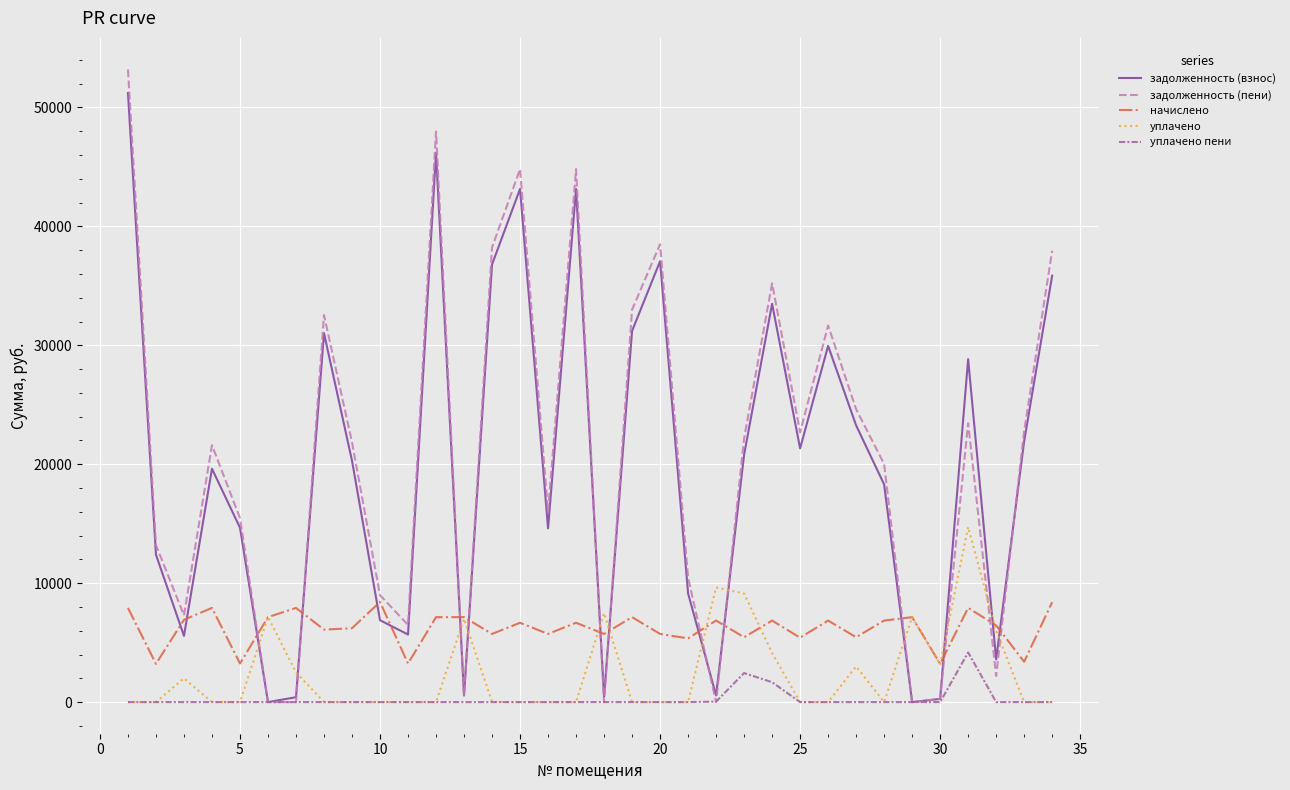

What is the maximum value for уплачено пени?

4175.8